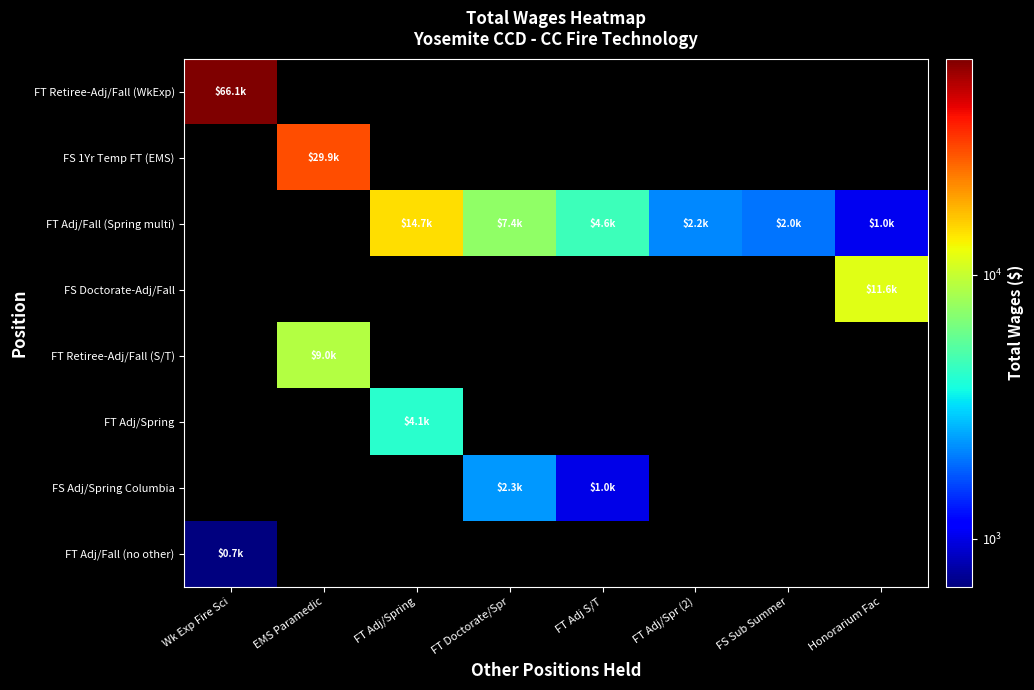

Which has a higher value, FT Adj/Spring or FS Sub Summer?

FT Adj/Spring